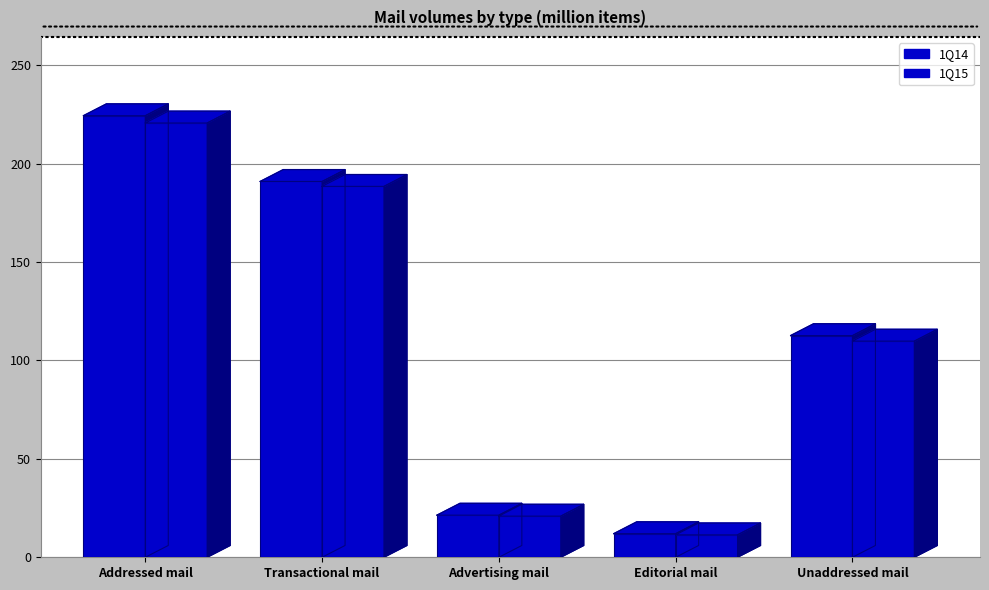

What is the label of the 5th bar from the left?

Unaddressed mail